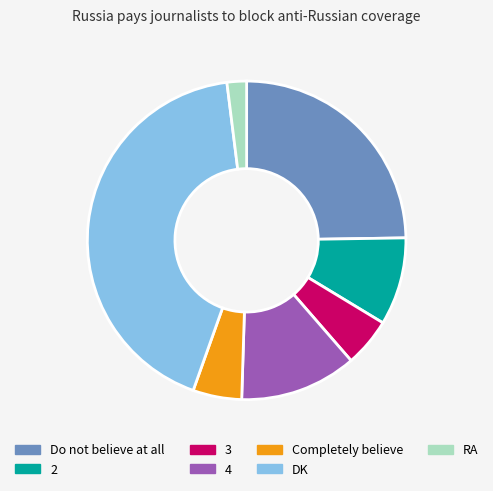

Does 2 account for over 50% of the chart?

No